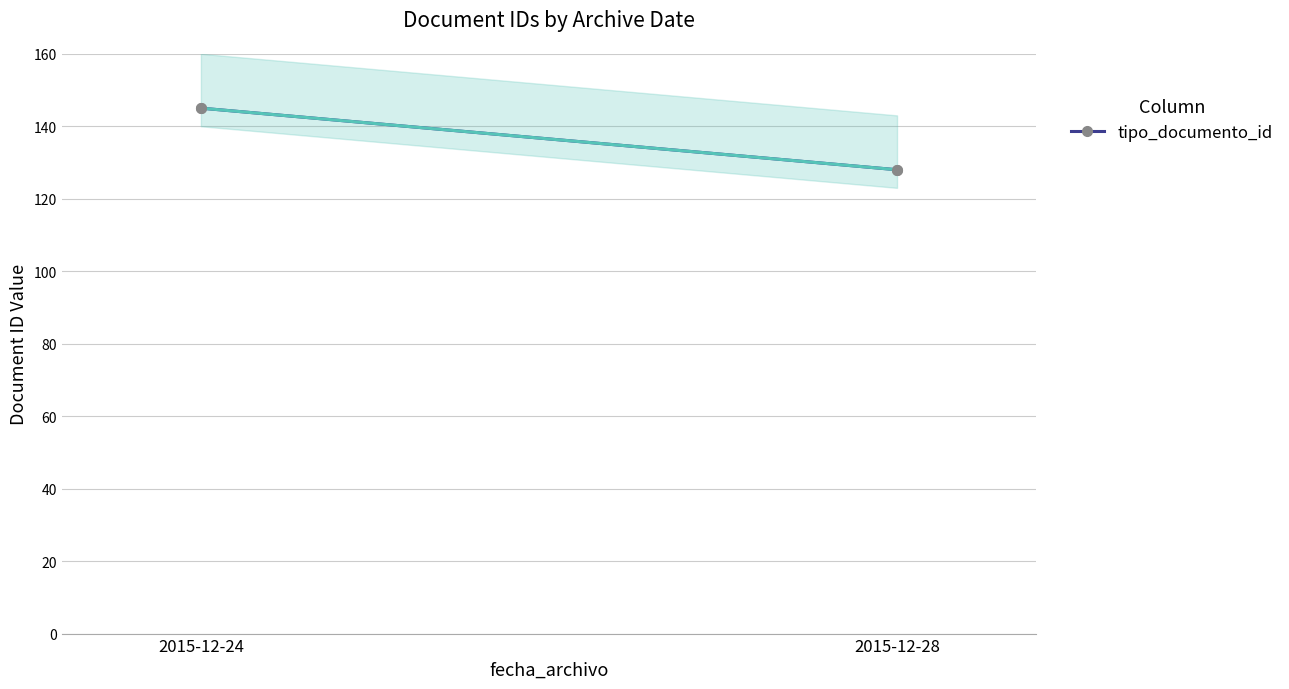

What is the value of the 1st point from the left?

145